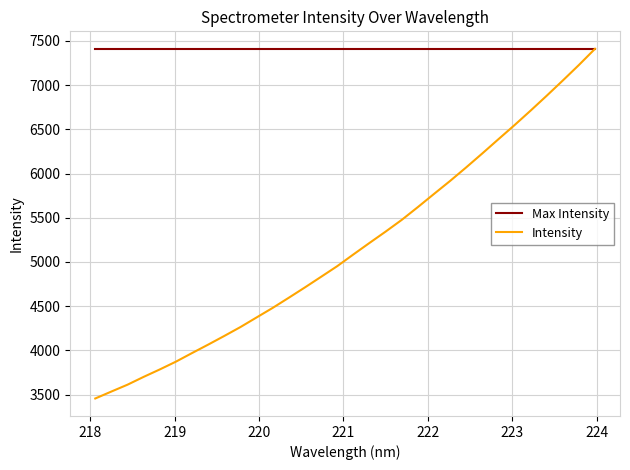

What are all the series names shown in the legend?

Max Intensity, Intensity